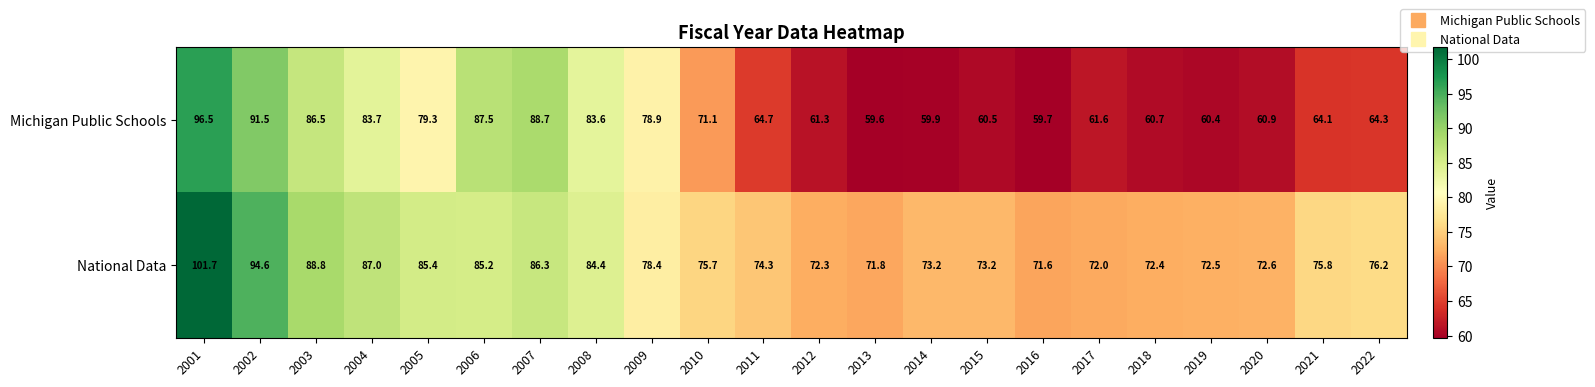

Which category has the highest value in the Michigan Public Schools series?

2001